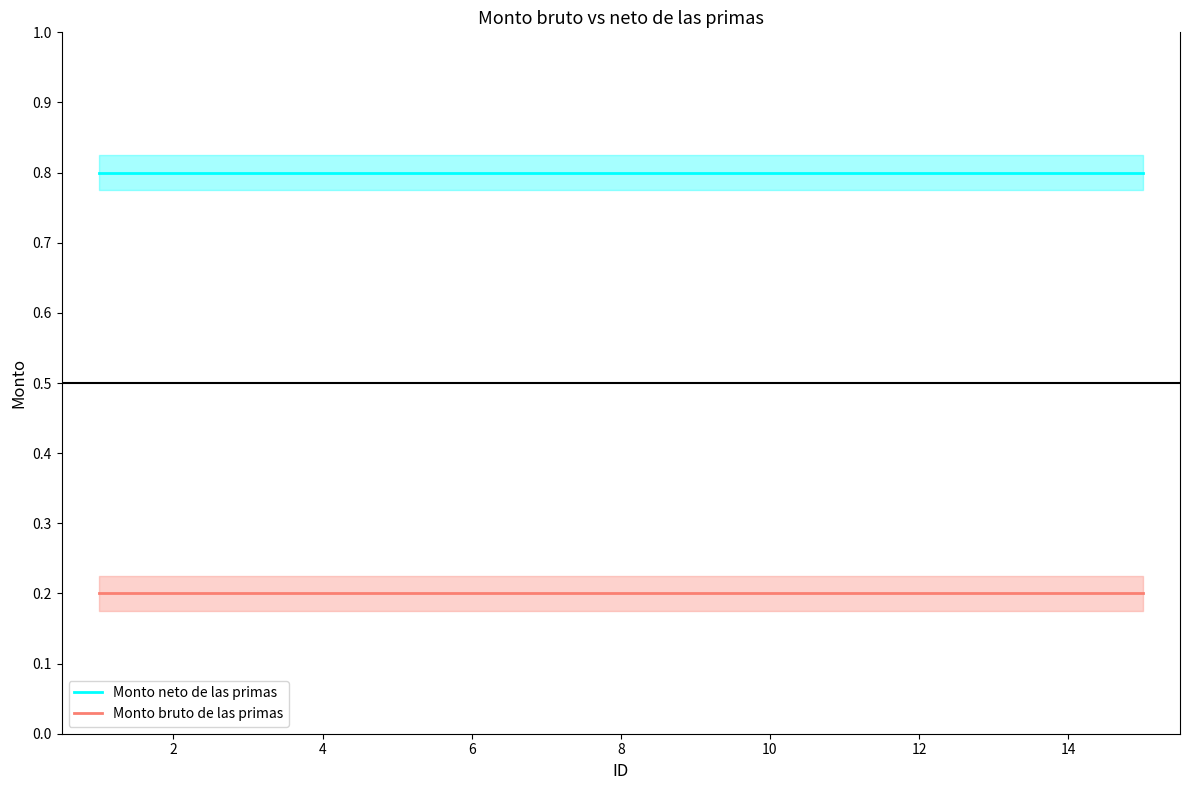

True or false: Monto neto de las primas and Monto bruto de las primas intersect in this chart.

False